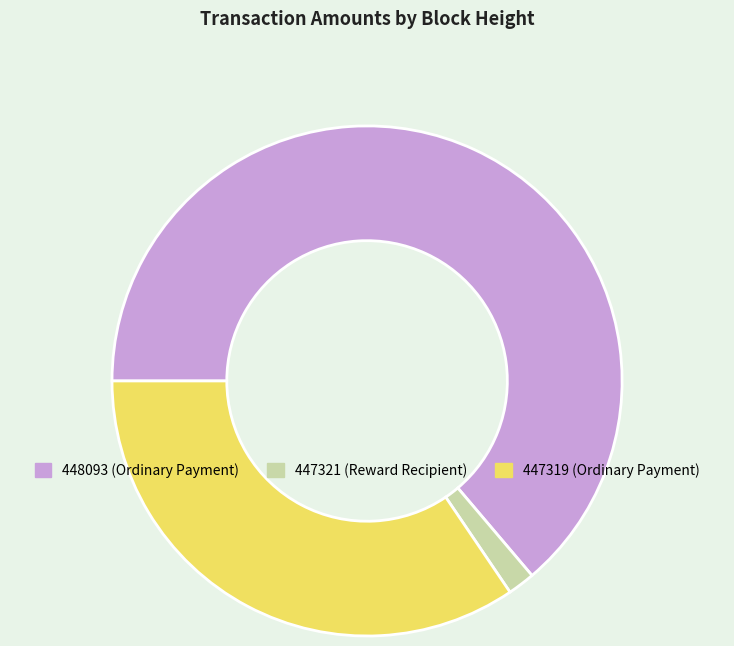

What is the majority slice?

448093